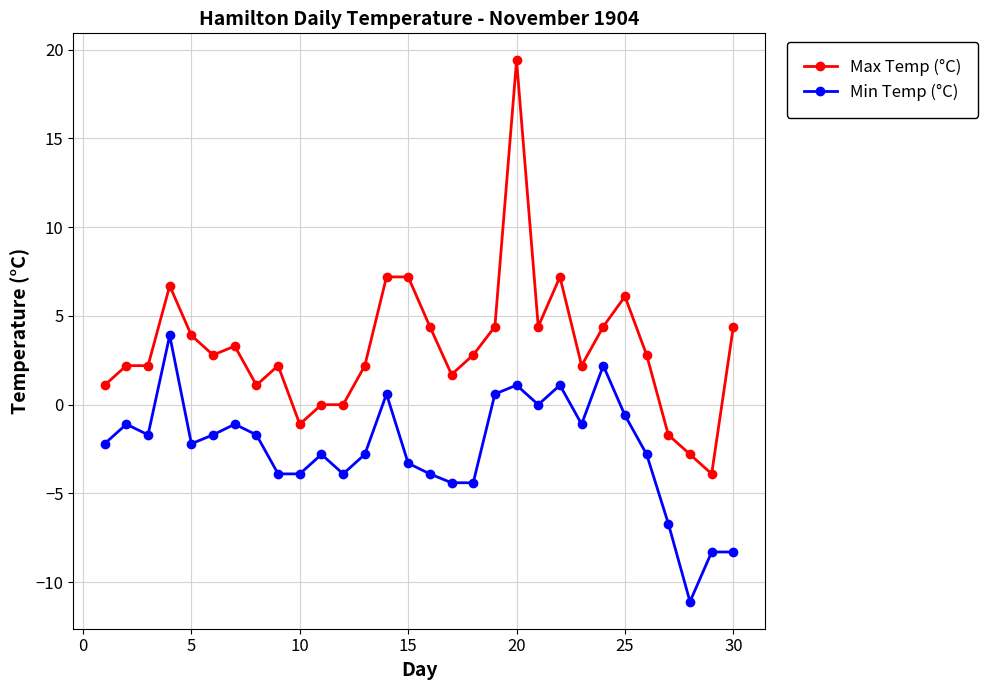

Which series has the largest range (max minus min)?

Max Temp (°C)